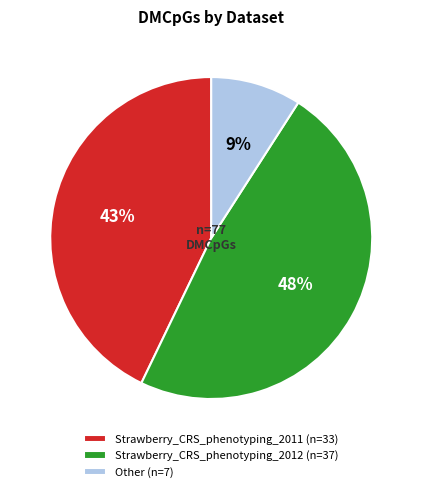

To the nearest percent, what is the difference between the largest and smallest slice percentages?

39%